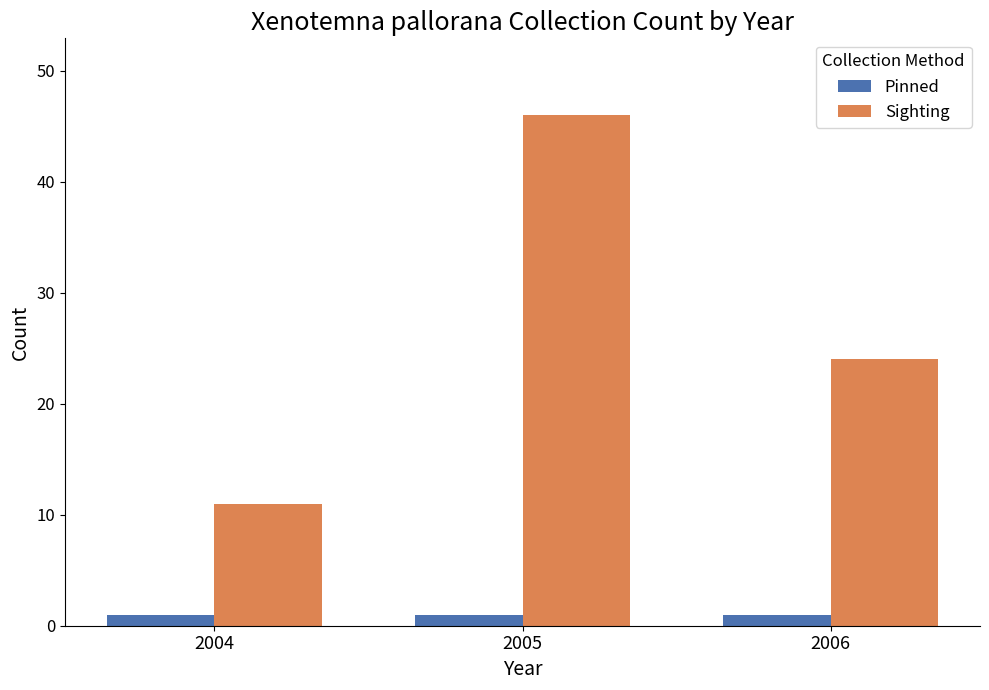

Reading left to right, extract all data points from this chart.

Pinned: 2004=1	2005=1	2006=1
Sighting: 2004=11	2005=46	2006=24